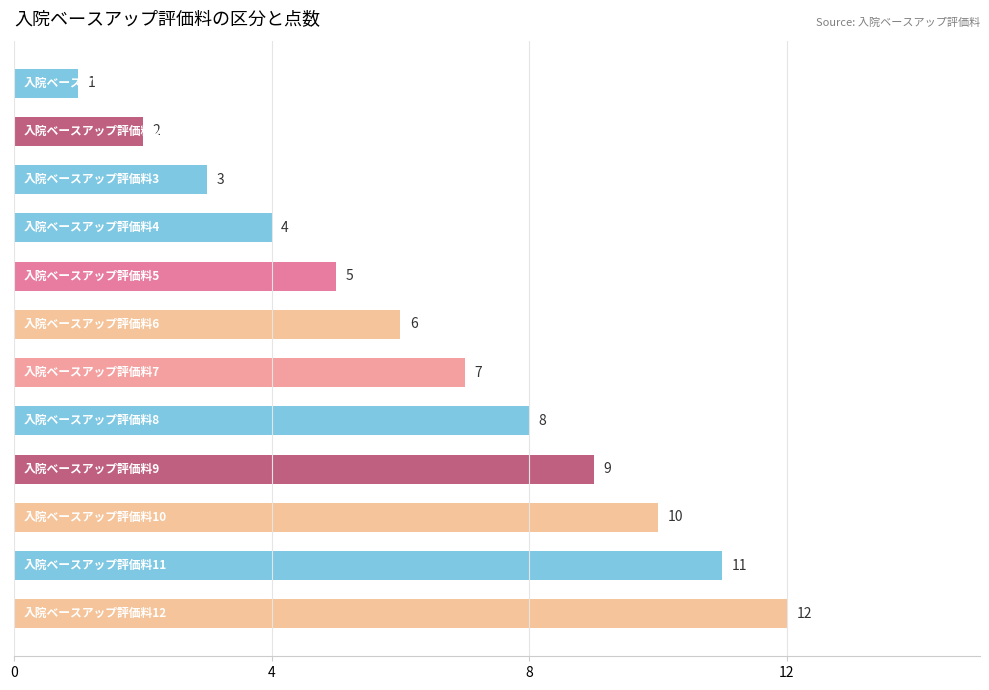

What is the sum of all values?

78